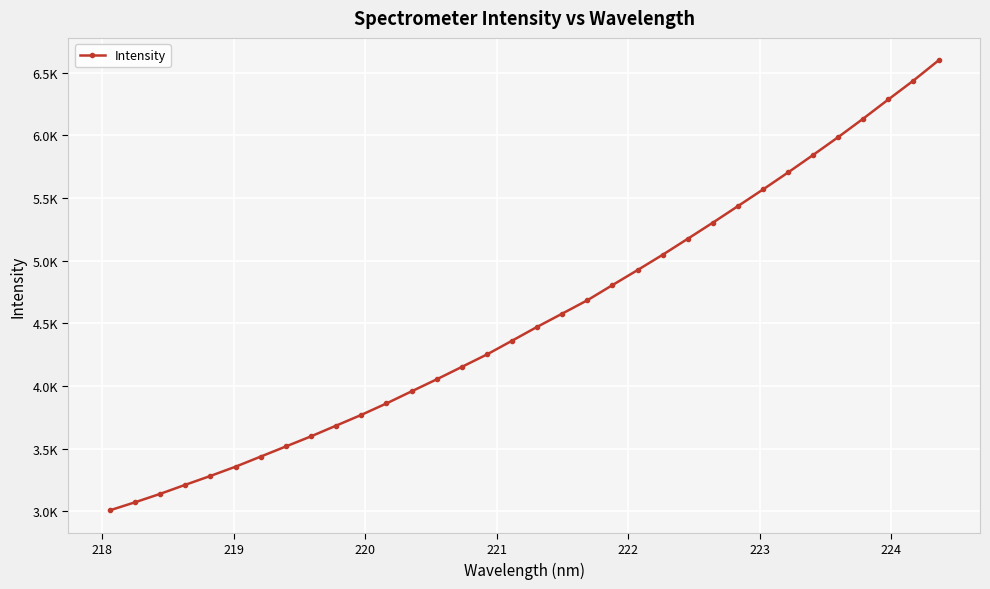

Is this an area chart (filled region under the line)?

No